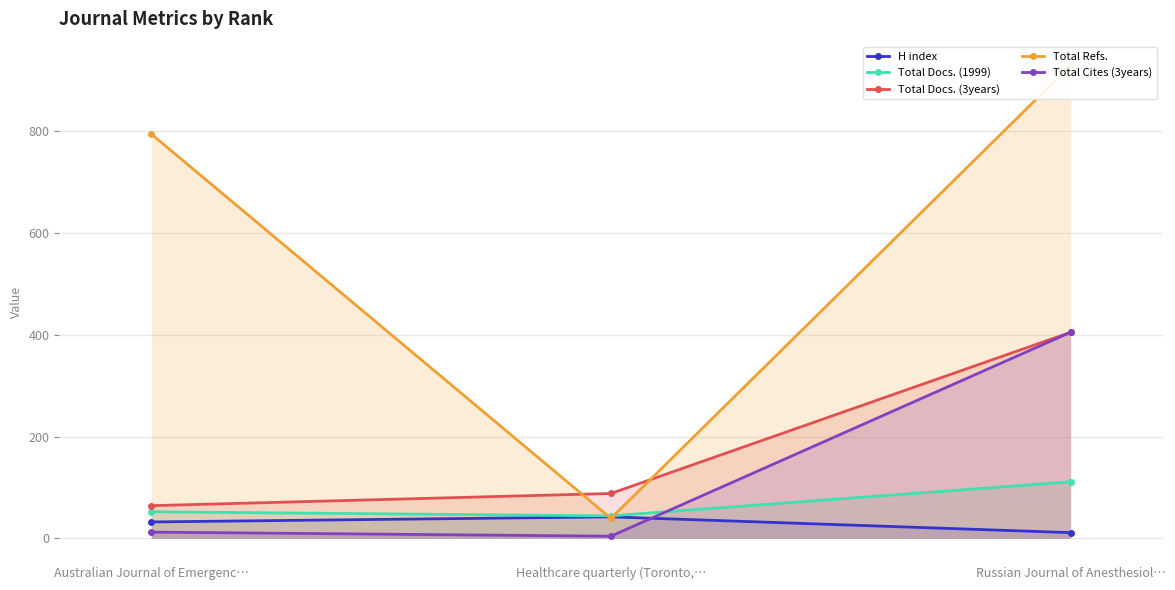

True or false: Total Refs. has a value of 64 at Healthcare quarterly (Toronto,….

False